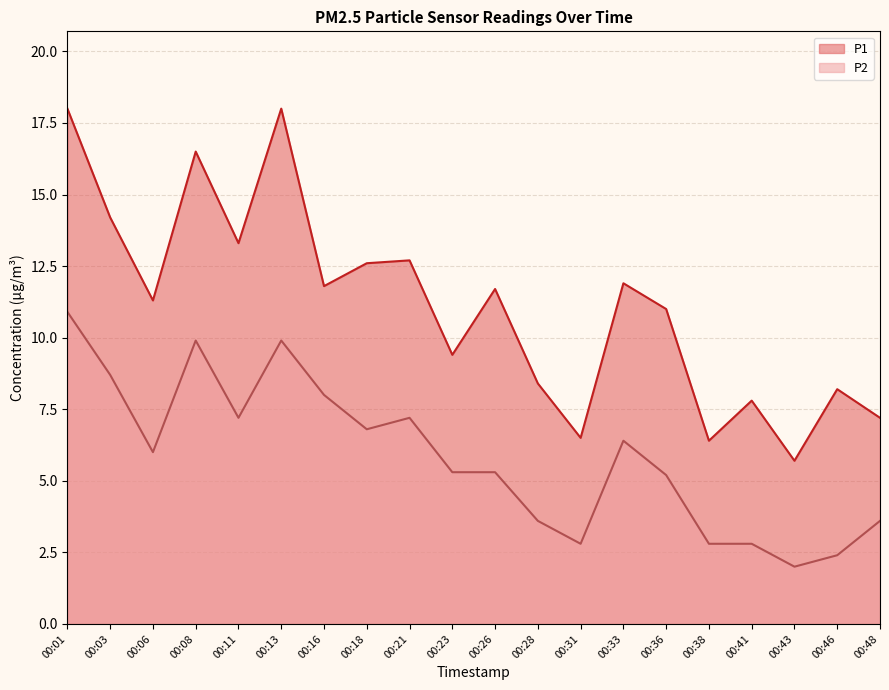

True or false: P1 and P2 intersect in this chart.

False